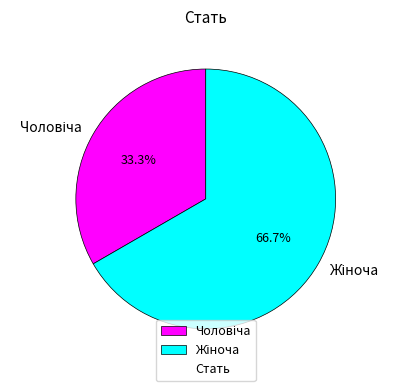

Count the number of slices in the pie.

2